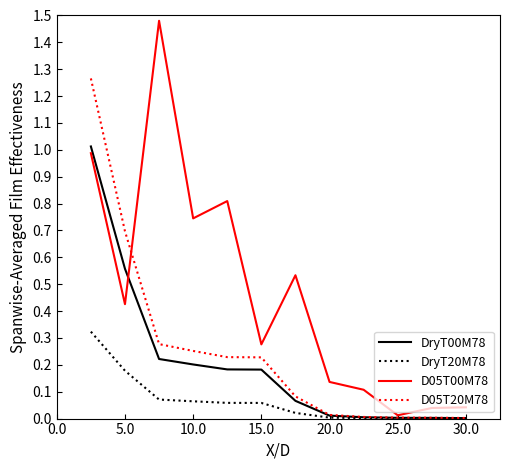

Does the chart display data point markers on the line(s)?

No